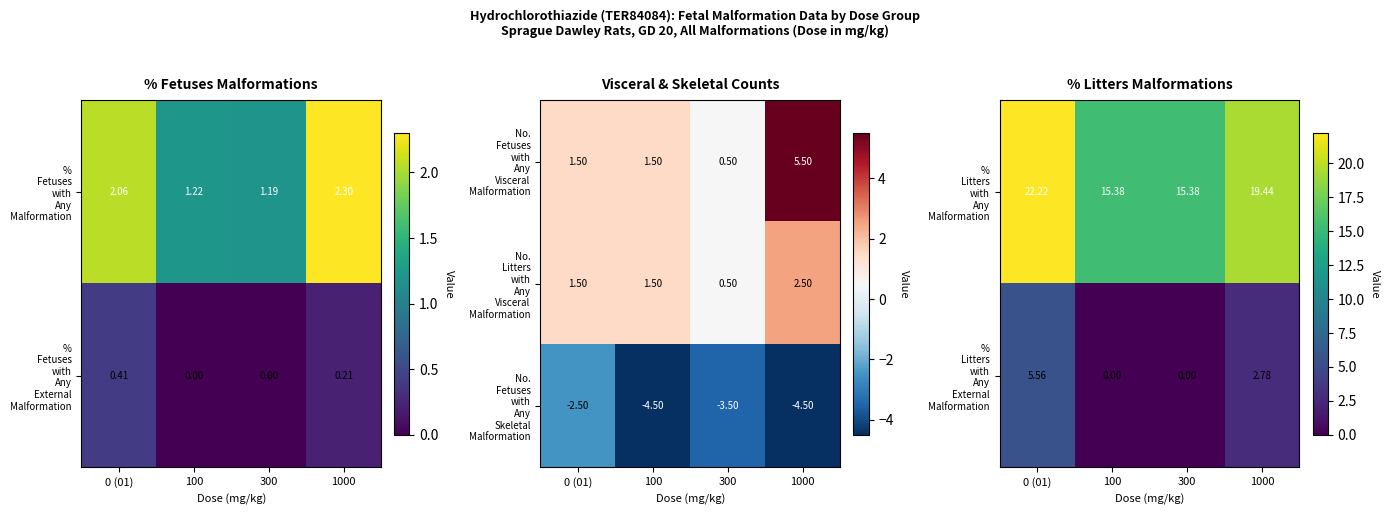

At how many categories does at least one series exceed 15?

4